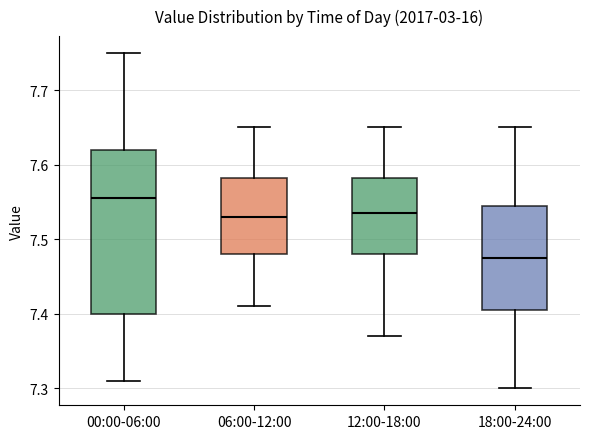

Which box has the lowest median line?

18:00-24:00